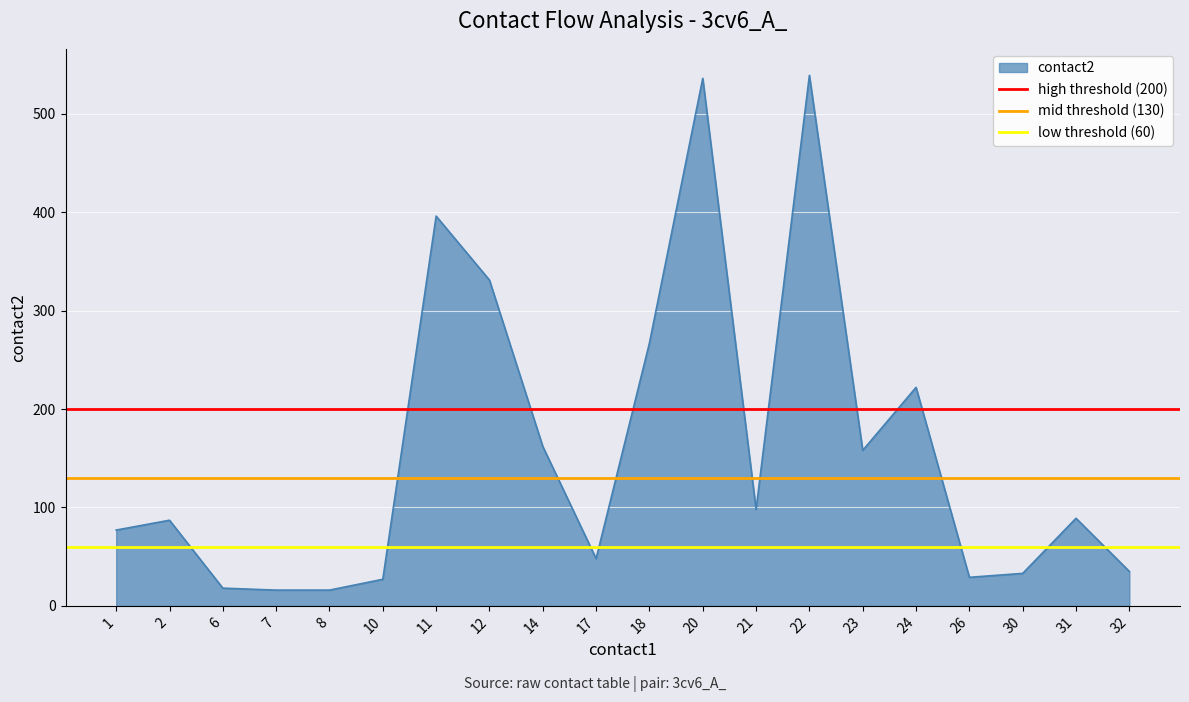

Is it true that contact2 equals 29 at 26?

True